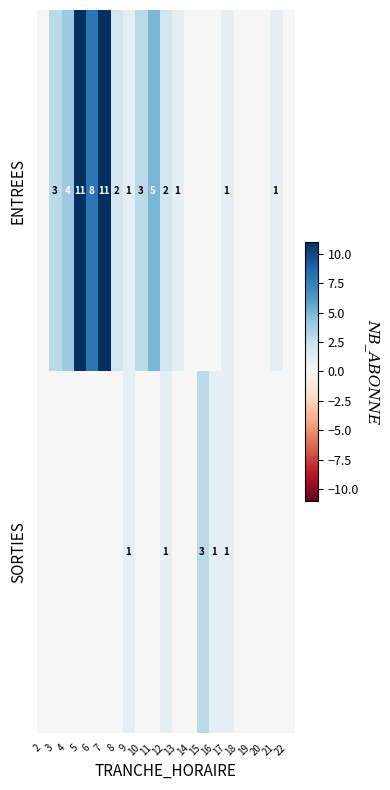

What is the sum of the ENTREES values at 10 and 12?

5